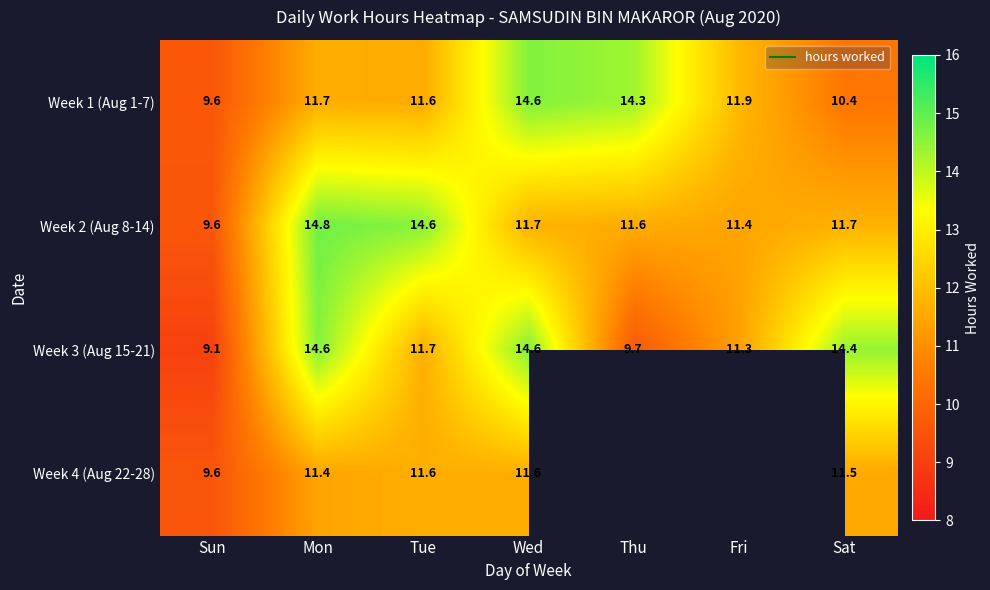

At Mon, list the series in order from largest to smallest.

Week 2 (Aug 8-14), Week 3 (Aug 15-21), Week 1 (Aug 1-7), Week 4 (Aug 22-28)